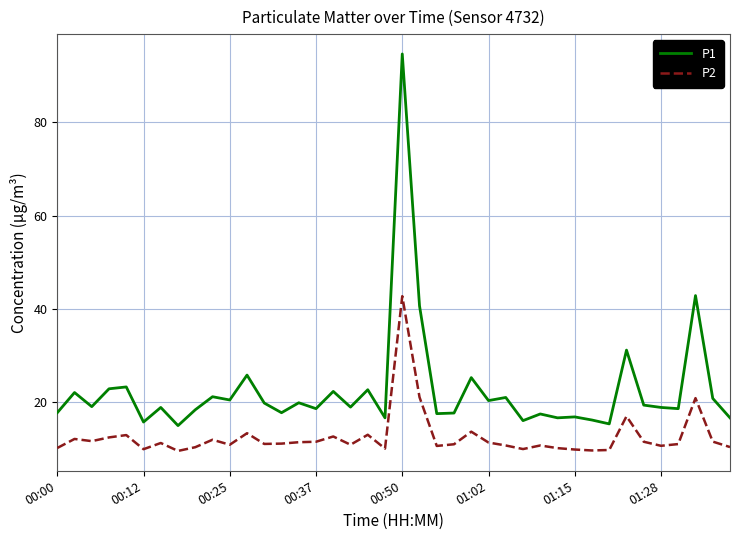

What is the difference between the maximum and minimum values in the P1 series?

79.7